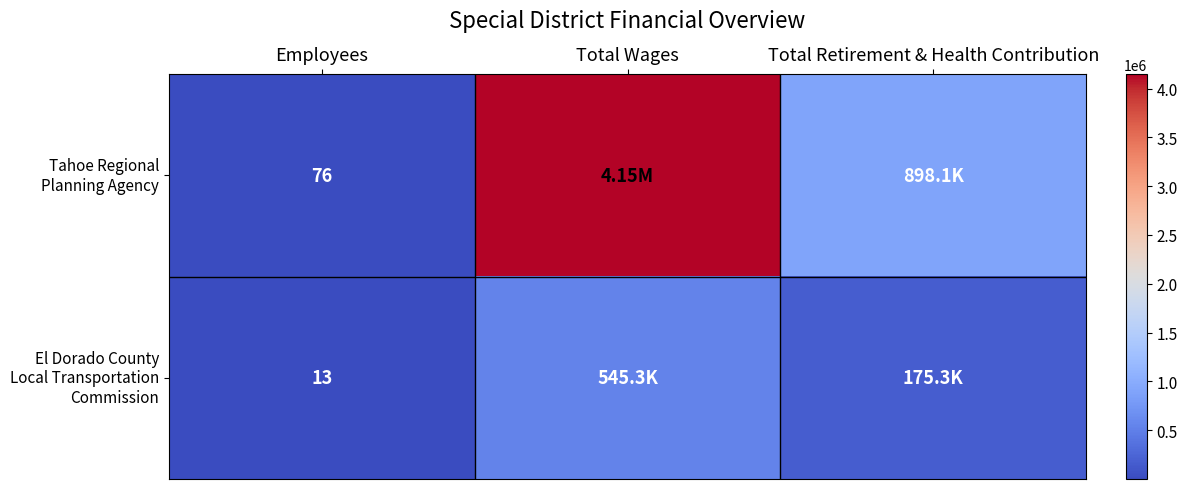

At which category is the sum across all series the highest?

Total Wages